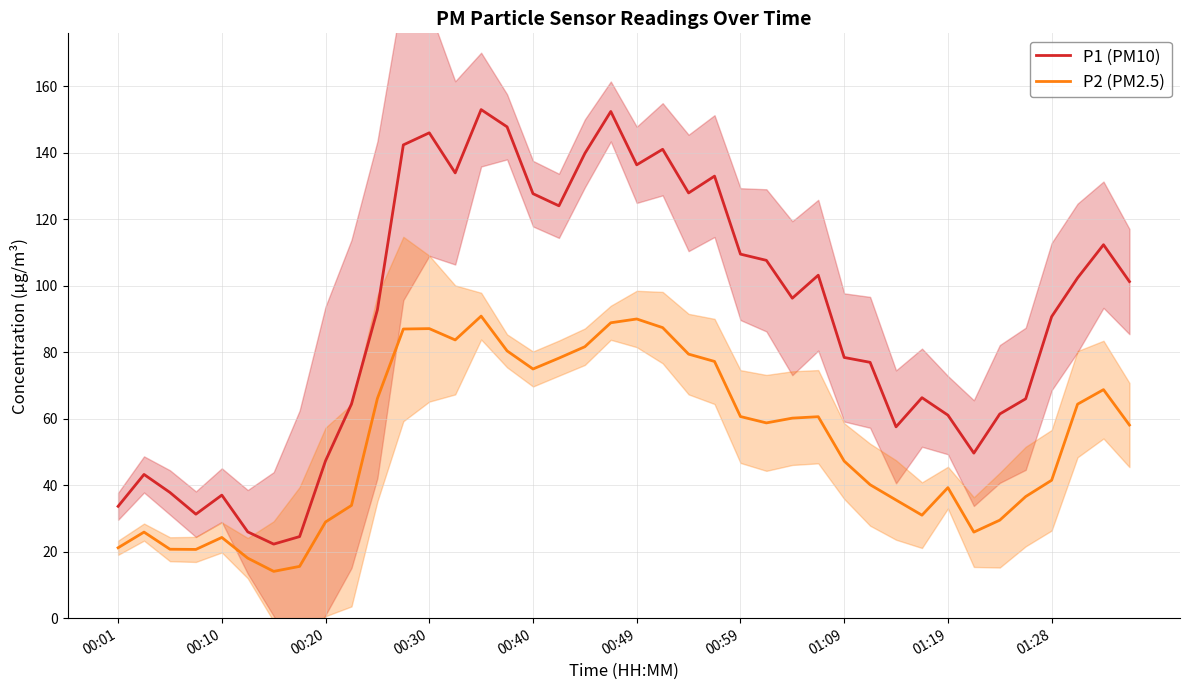

What is the highest value of the P2 (PM2.5) series?

90.8